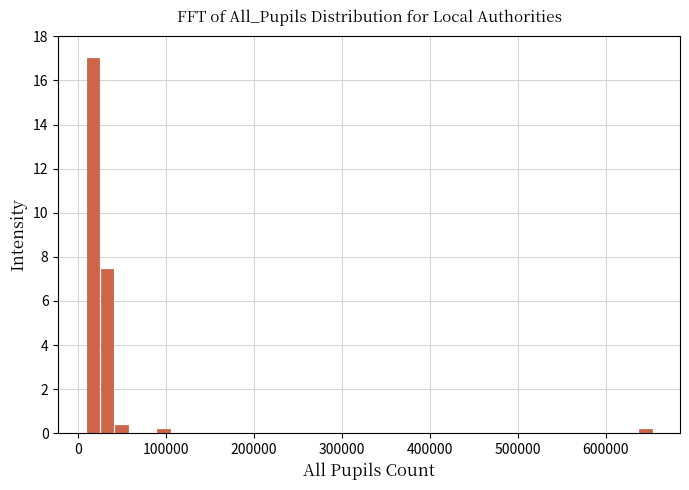

Around what value on the x-axis is the tallest bar? Give the approximate position of its centre, as read against the axis.

20000